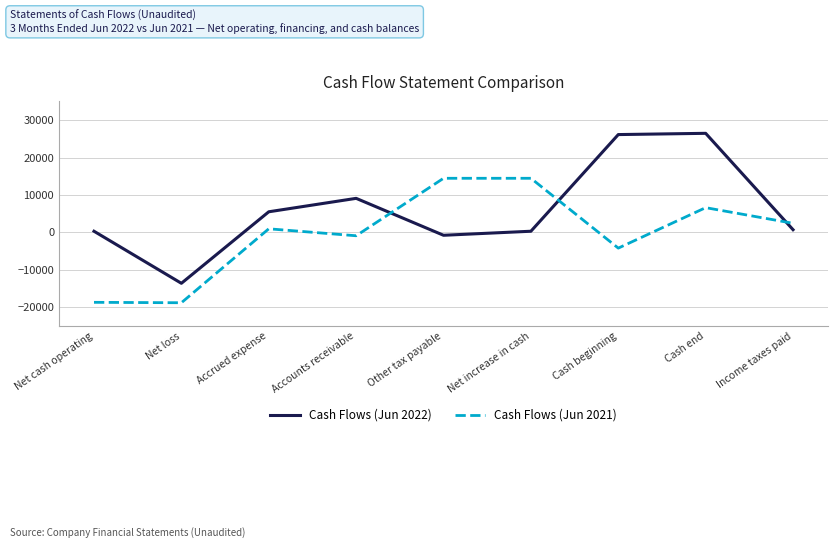

Which series ends up on top after the final intersection of Cash Flows (Jun 2022) and Cash Flows (Jun 2021)?

Cash Flows (Jun 2021)